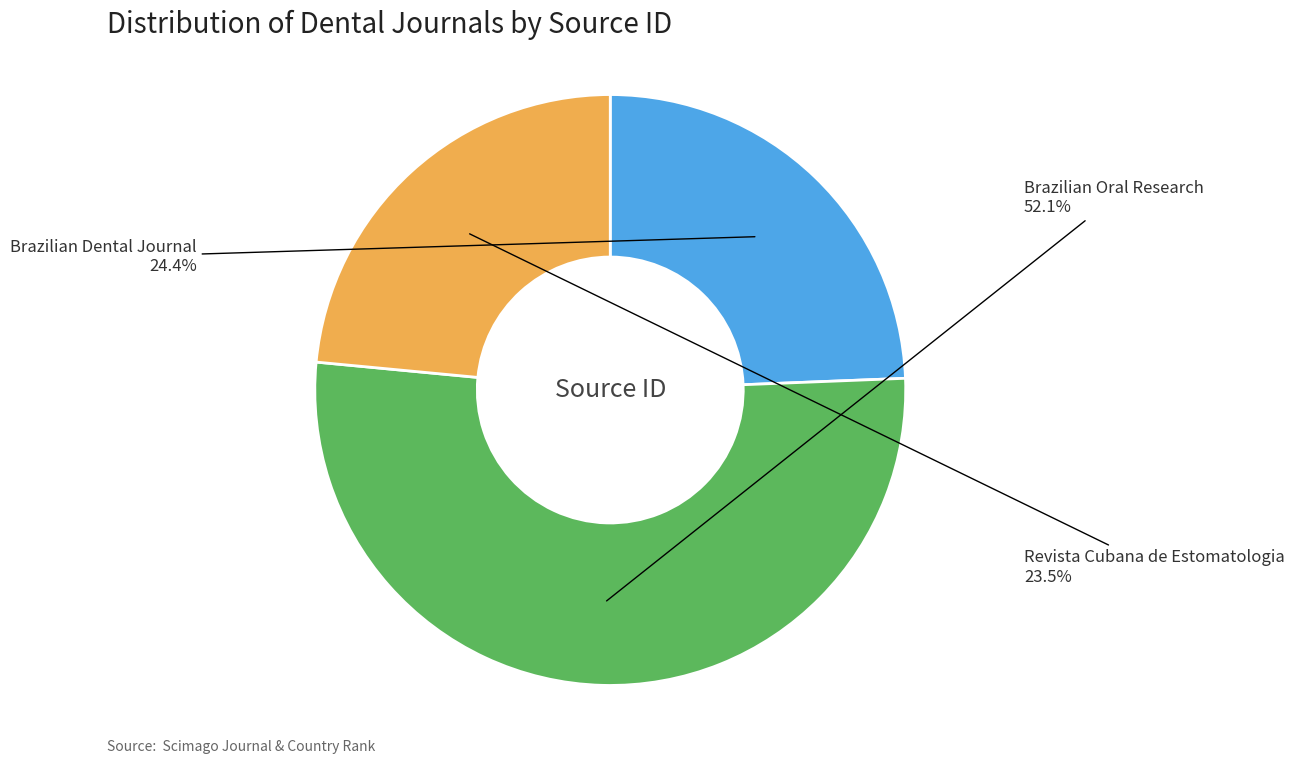

To the nearest percent, what portion does Brazilian Oral Research represent?

52%